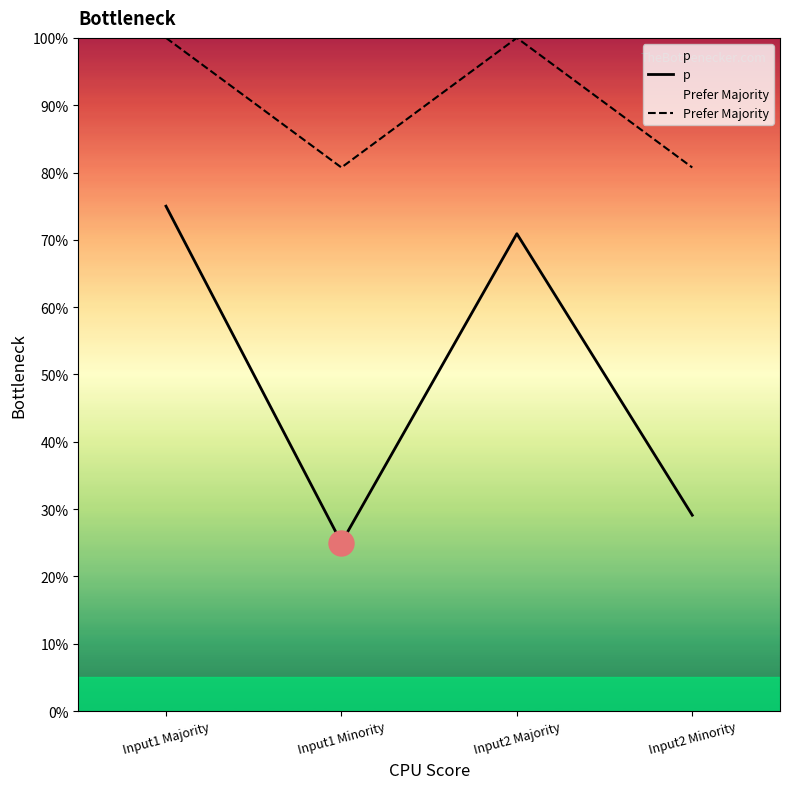

Where is p nearest to the value 50?

Input2 Majority